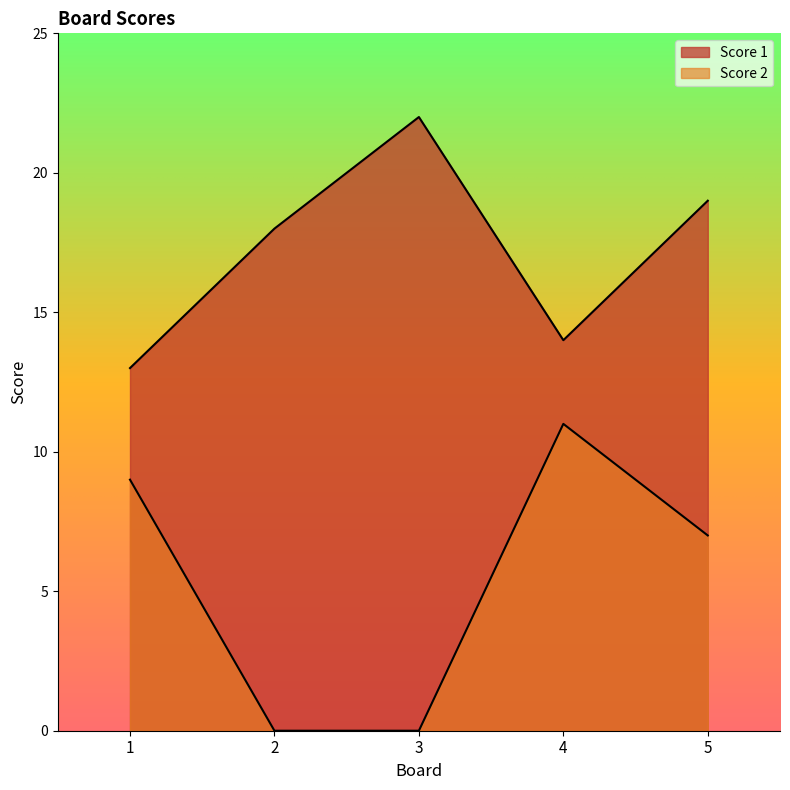

Is it true that Score 2 equals 20 at 4?

False